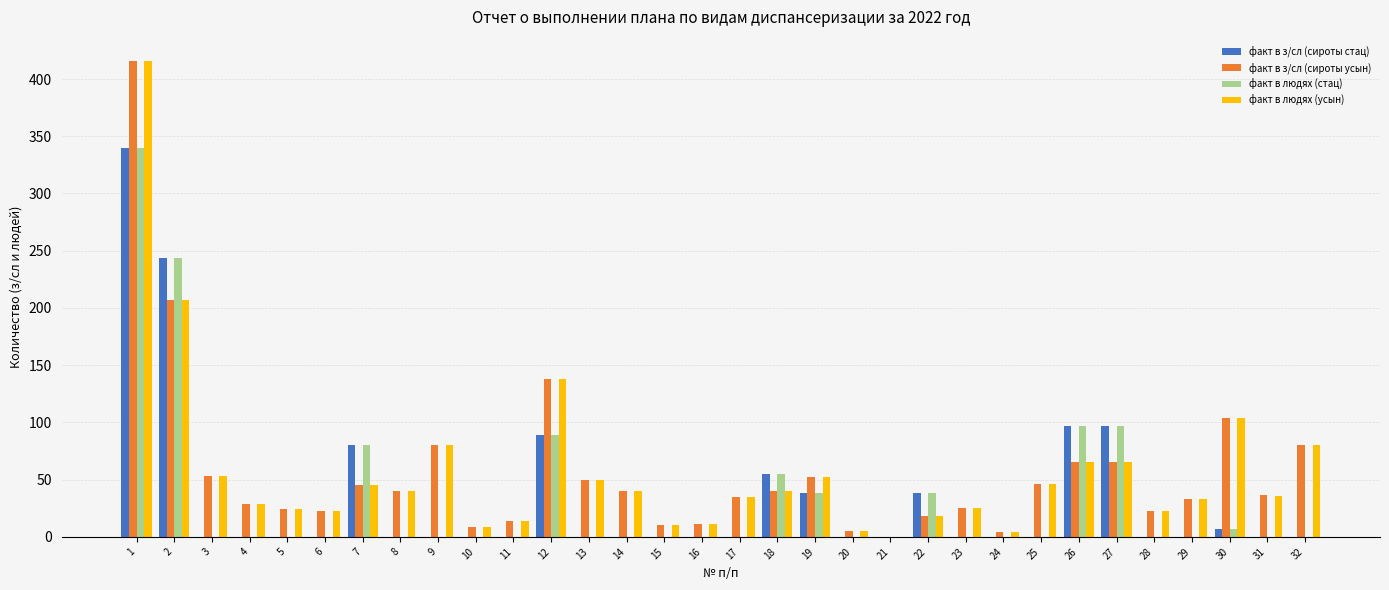

How many data points does each series have?

32